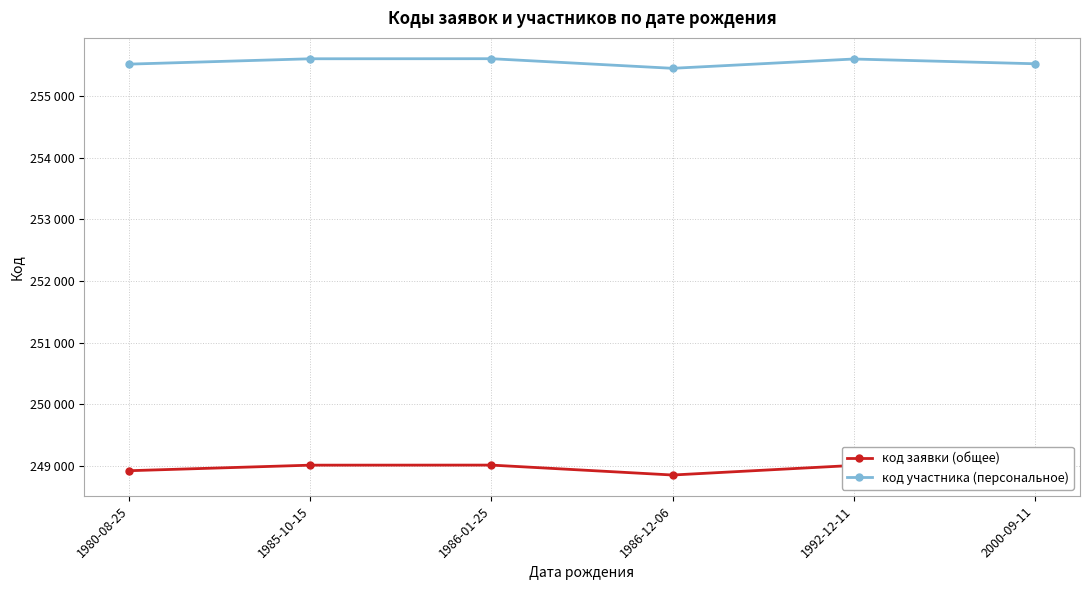

Rank the categories by код участника (персональное) value from lowest to highest.

1986-12-06, 1980-08-25, 2000-09-11, 1992-12-11, 1985-10-15, 1986-01-25